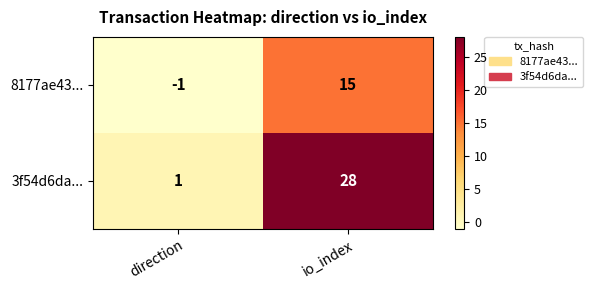

The value of 3f54d6da... at io_index is 28. True or false?

True